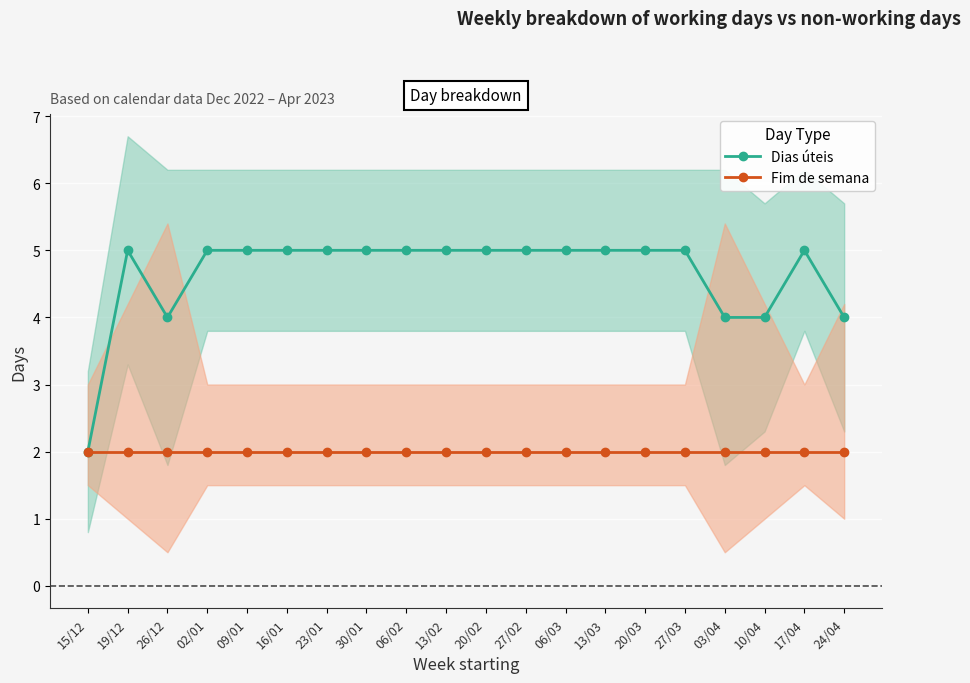

What is the sum of the Dias úteis values at 27/03 and 20/03?

10